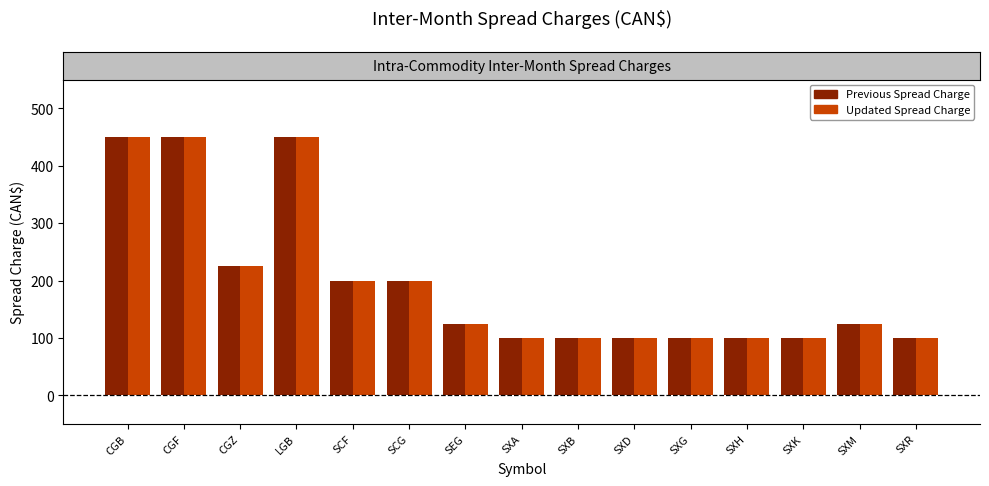

What is the smallest value displayed?

100